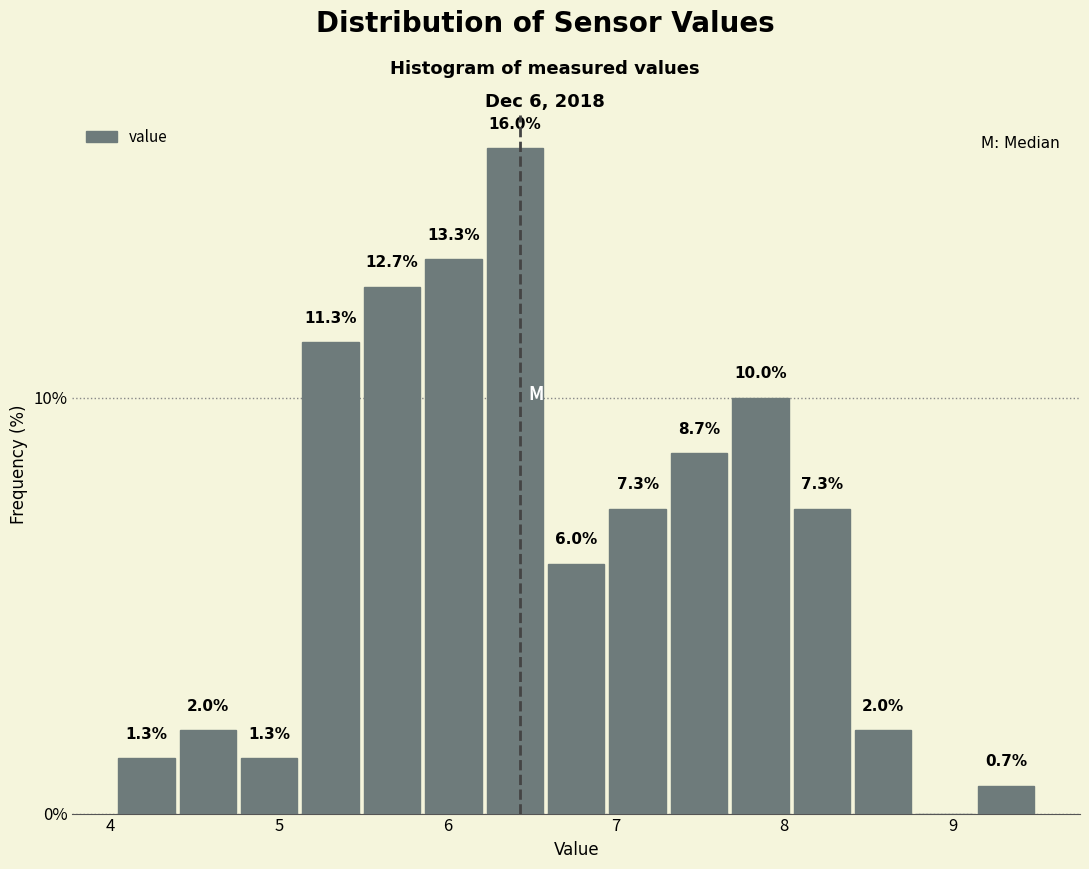

Read against the x-axis, roughly where is the centre of the tallest bar?

6.4